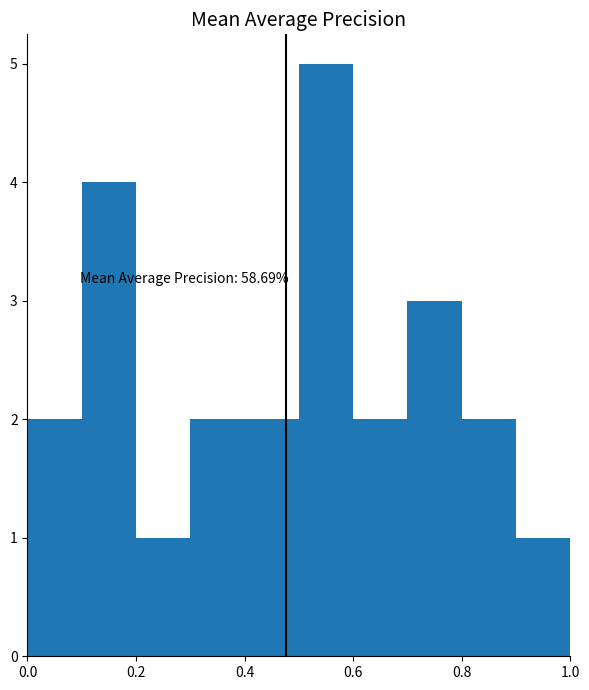

Over which range of the x-axis is the bar tallest?

0.5 to 0.6